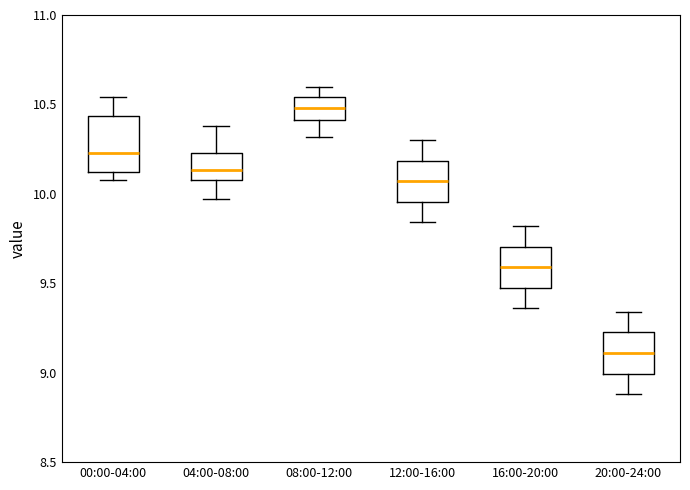

Reading left to right, transcribe this box plot: for each box, give where its median line is, the range the box spans, and where its two whiskers end, as read against the y-axis. The values are not printed on the chart, so give them approximately, as read against the axis.

00:00-04:00: median 10.25, box 10.10 to 10.45, whiskers 10.10 (just below the box's lower edge) to 10.55
04:00-08:00: median 10.15, box 10.10 to 10.25, whiskers 9.95 to 10.40
08:00-12:00: median 10.50, box 10.40 to 10.55, whiskers 10.30 to 10.60
12:00-16:00: median 10.05, box 9.95 to 10.20, whiskers 9.85 to 10.30
16:00-20:00: median 9.60, box 9.50 to 9.70, whiskers 9.35 to 9.80
20:00-24:00: median 9.10, box 9.00 to 9.25, whiskers 8.90 to 9.35